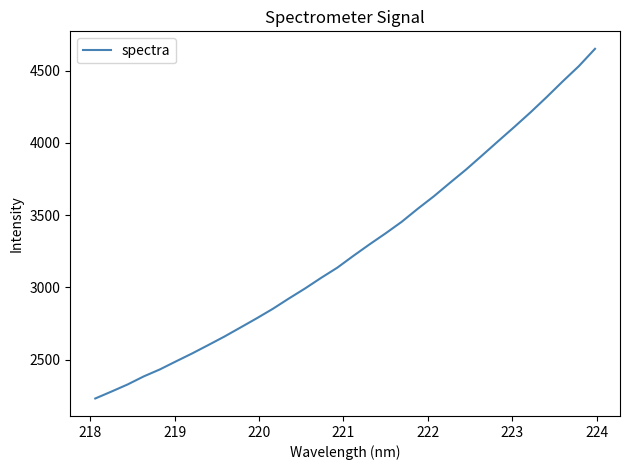

What is the smallest value displayed?

2232.1